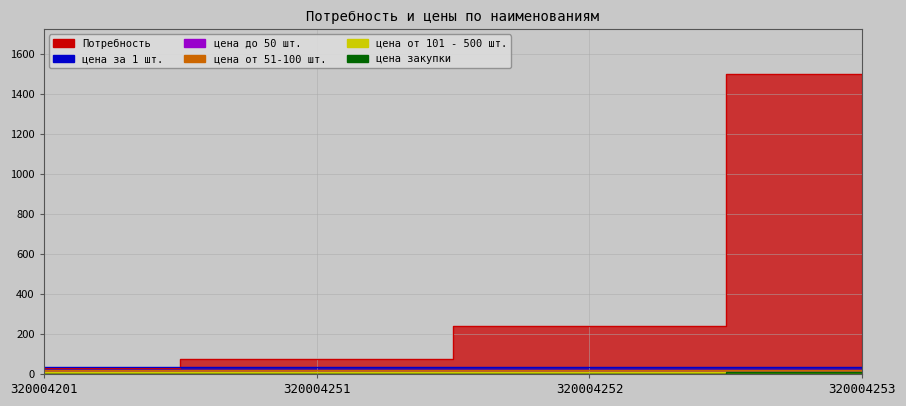

How many lines are shown in the chart?

6